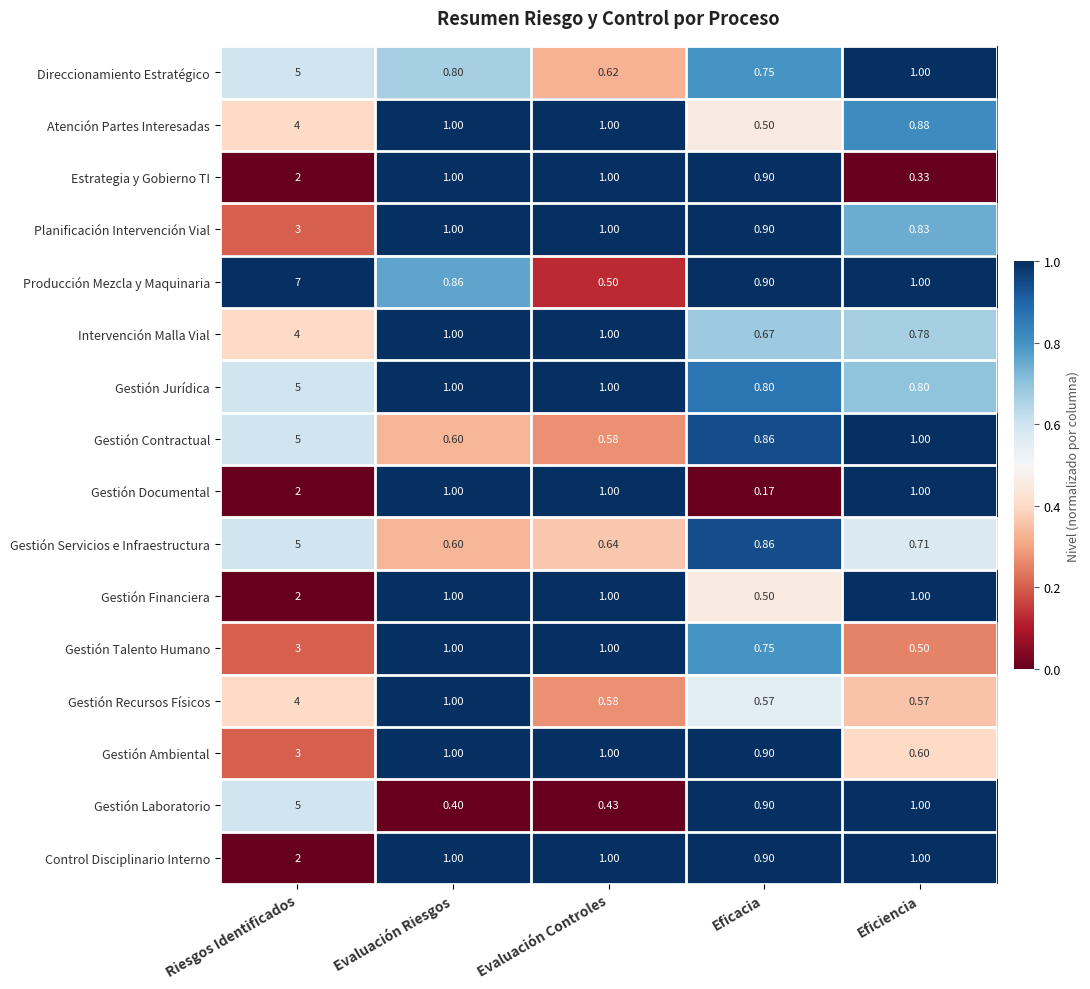

Which series has the widest spread of values?

Producción Mezcla y Maquinaria